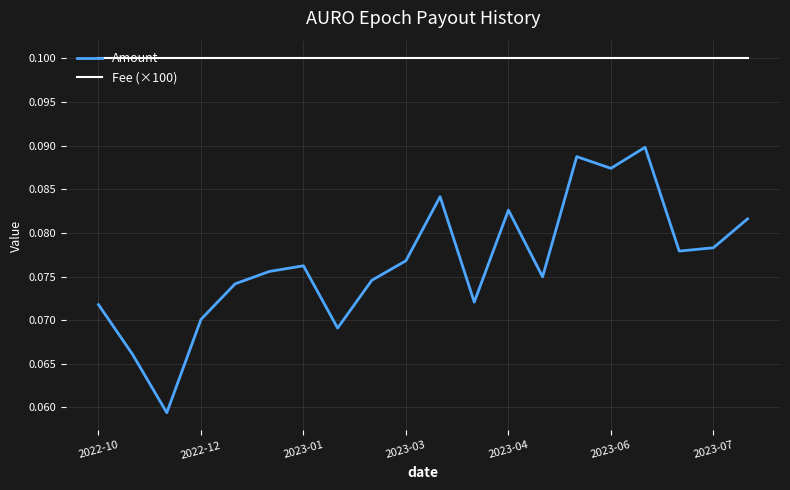

Does the chart have visible grid lines?

Yes